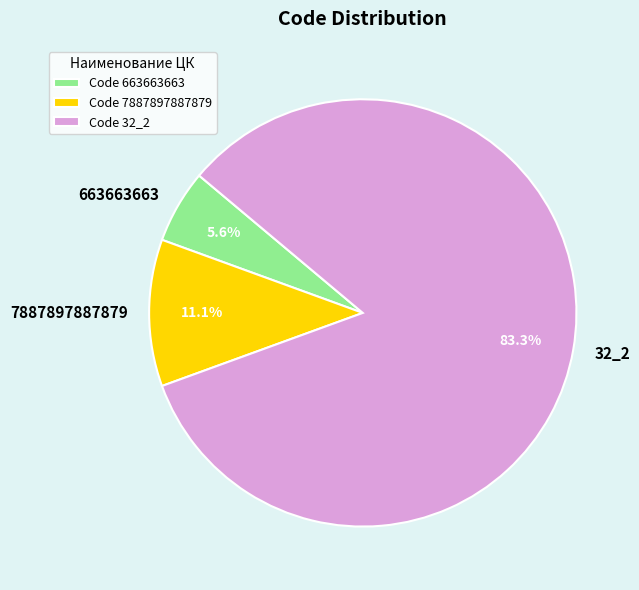

What is the ratio of the value at 32_2 to the value at 7887897887879?

7.5